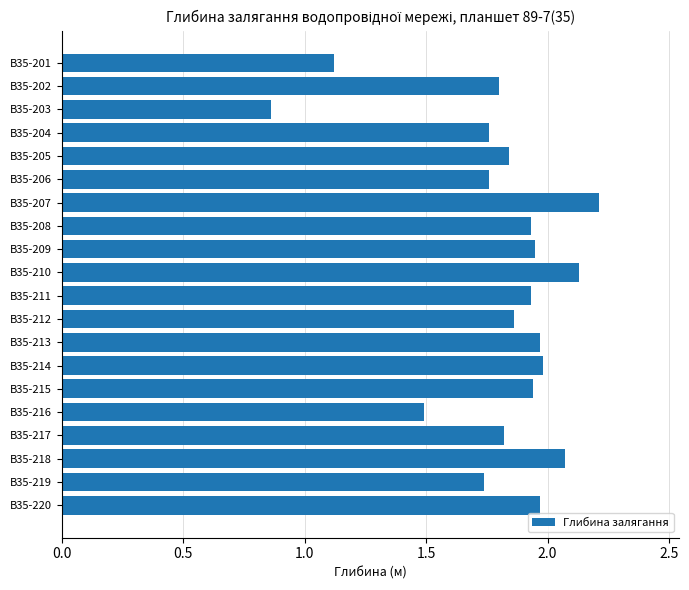

How many categories are shown in the chart?

20